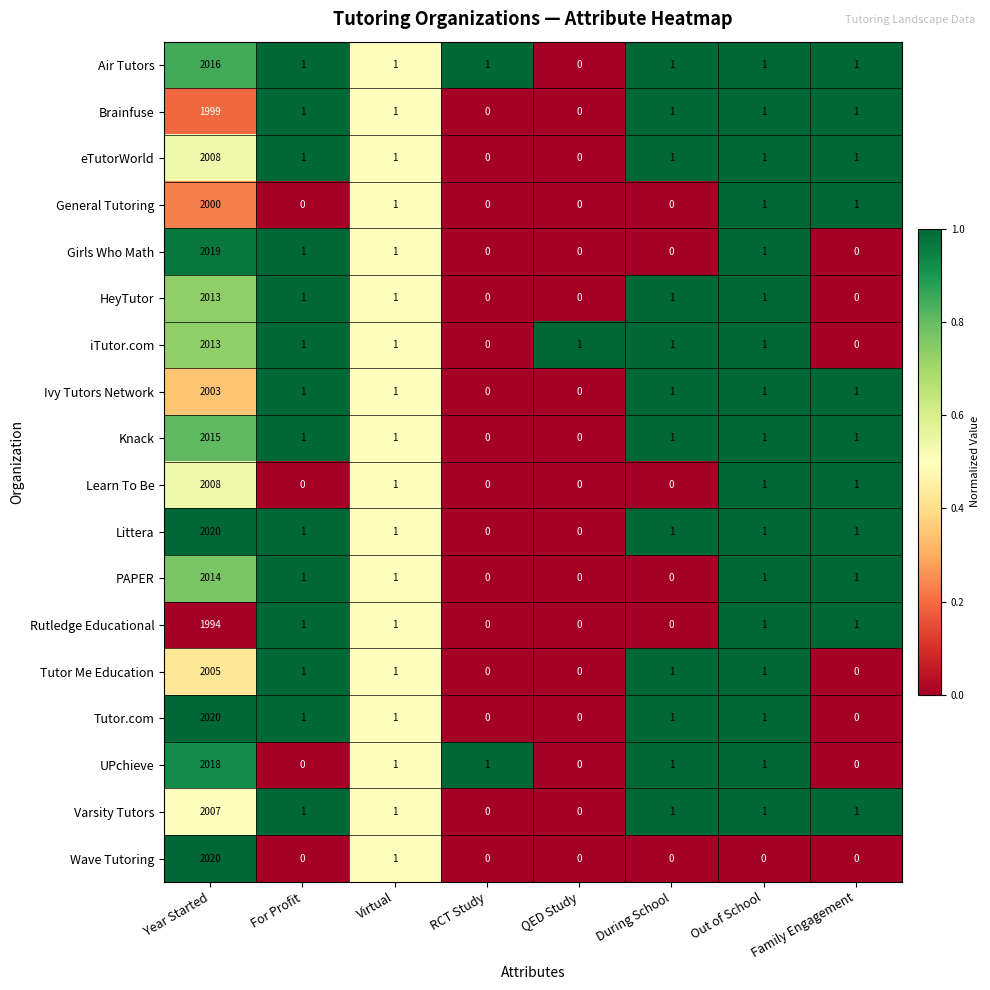

What is the difference between the HeyTutor values at Year Started and Family Engagement?

2013